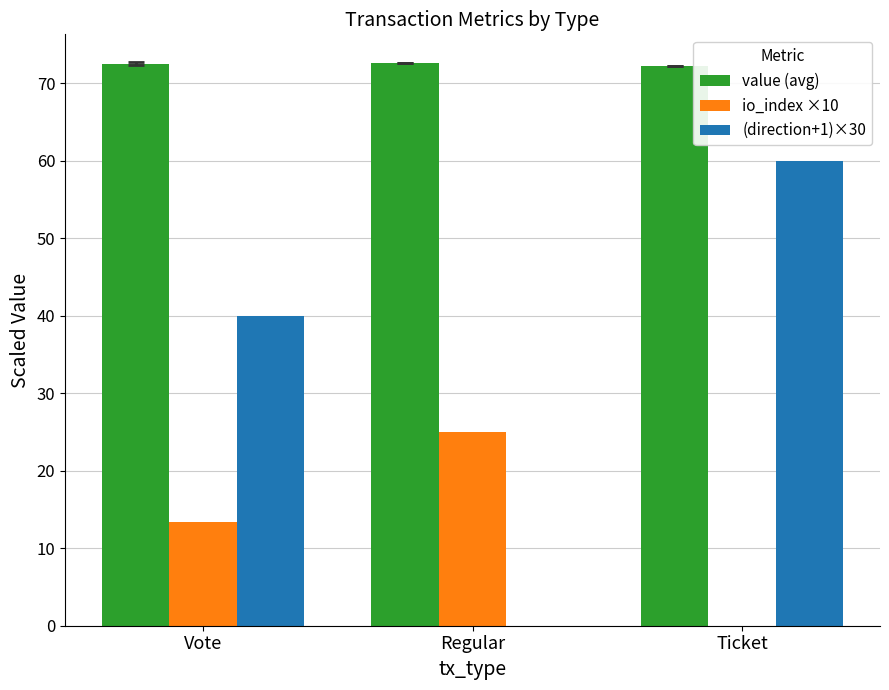

At which category is the sum across all series the highest?

Ticket